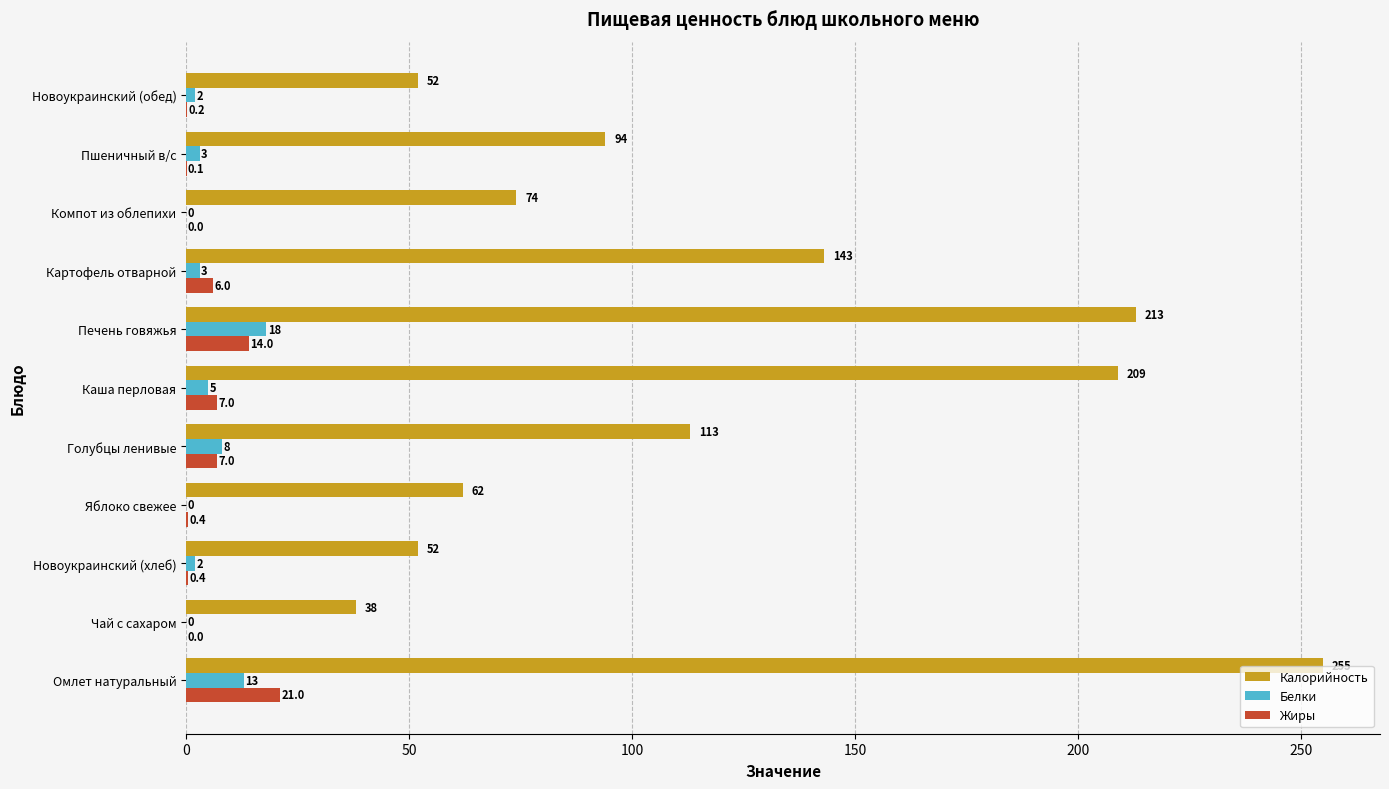

At which category is the sum across all series the highest?

Омлет натуральный